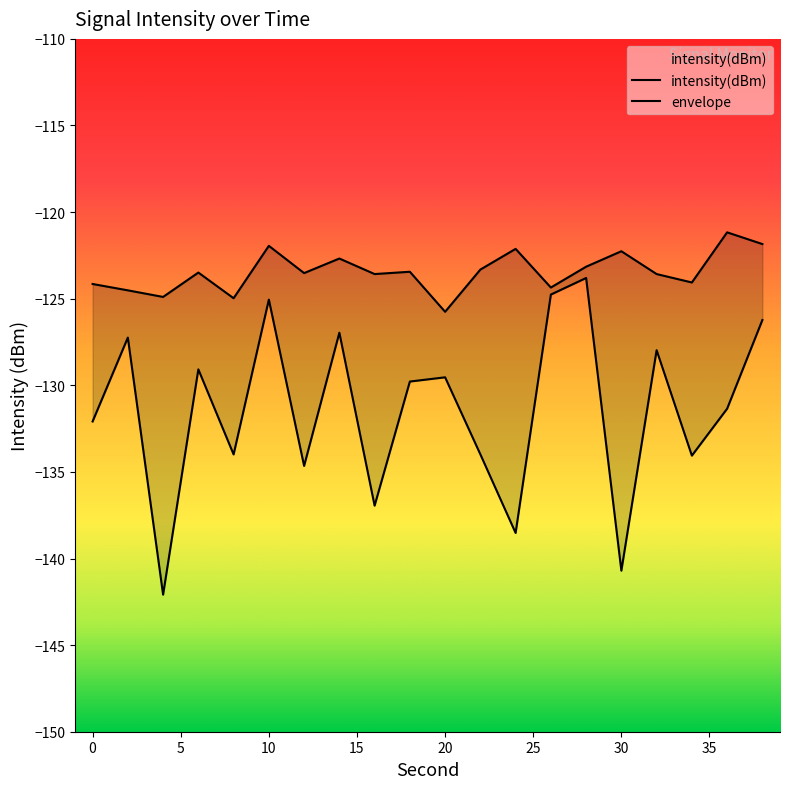

Is this an area chart (filled region under the line)?

No